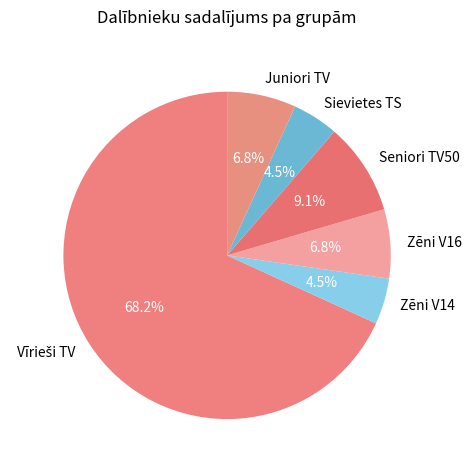

Combined, do Seniori TV50 and Sievietes TS account for over 50%?

No